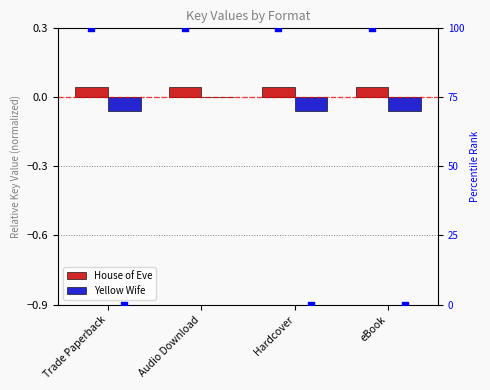

What are all the series names shown in the legend?

House of Eve, Yellow Wife